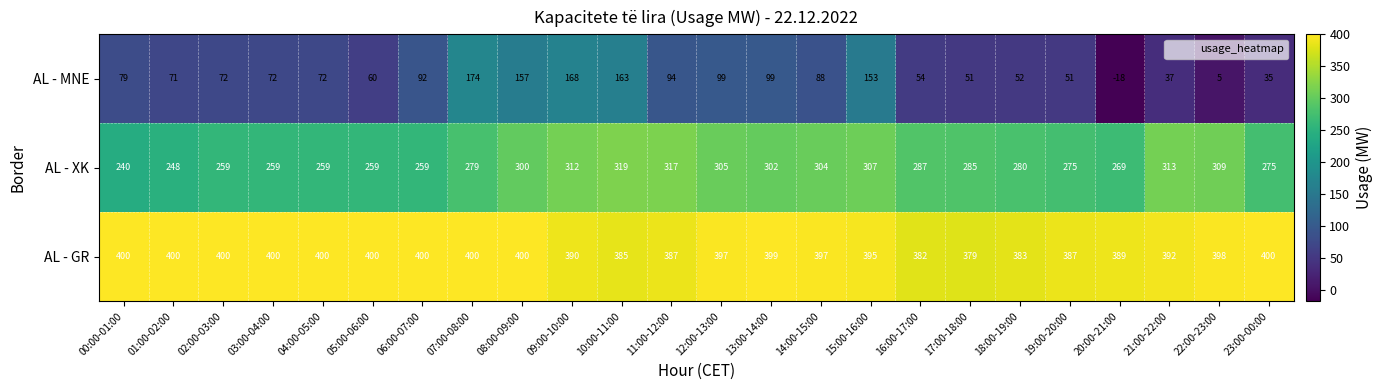

Where does the AL - XK series first go above 285?

08:00-09:00